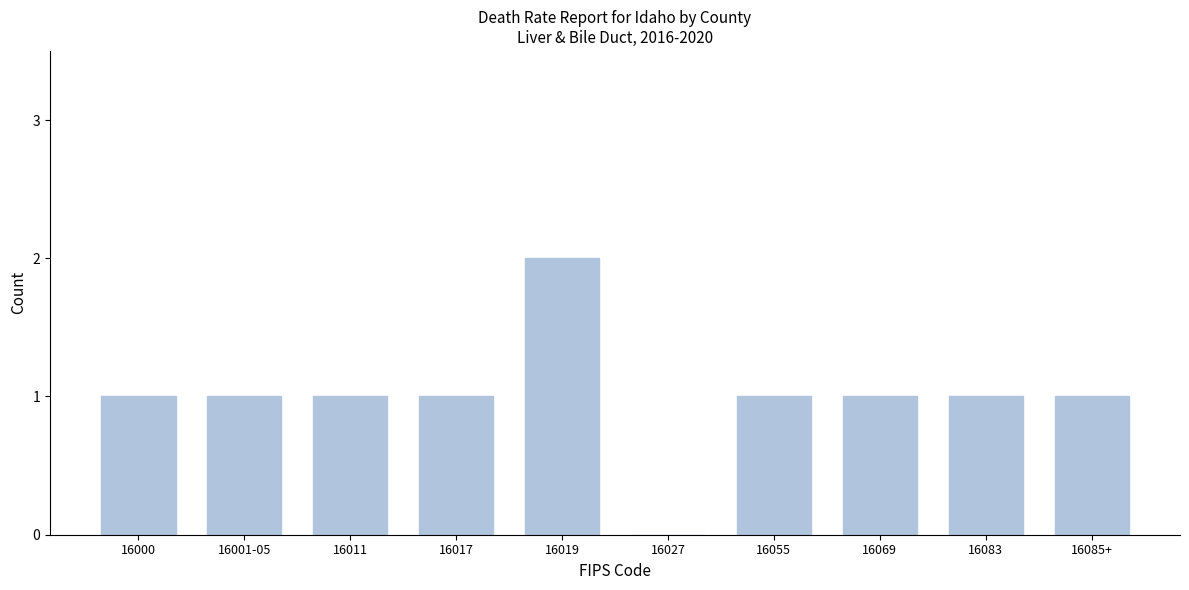

Reading left to right, extract all data points from this chart.

16000=1	16001-05=1	16011=1	16017=1	16019=2	16027=0	16055=1	16069=1	16083=1	16085+=1